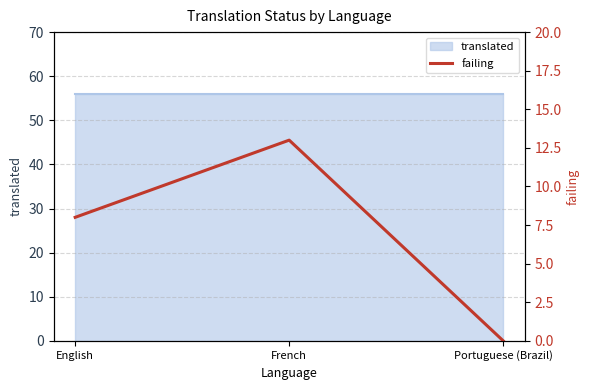

Rank the categories by value from highest to lowest.

French, English, Portuguese (Brazil)